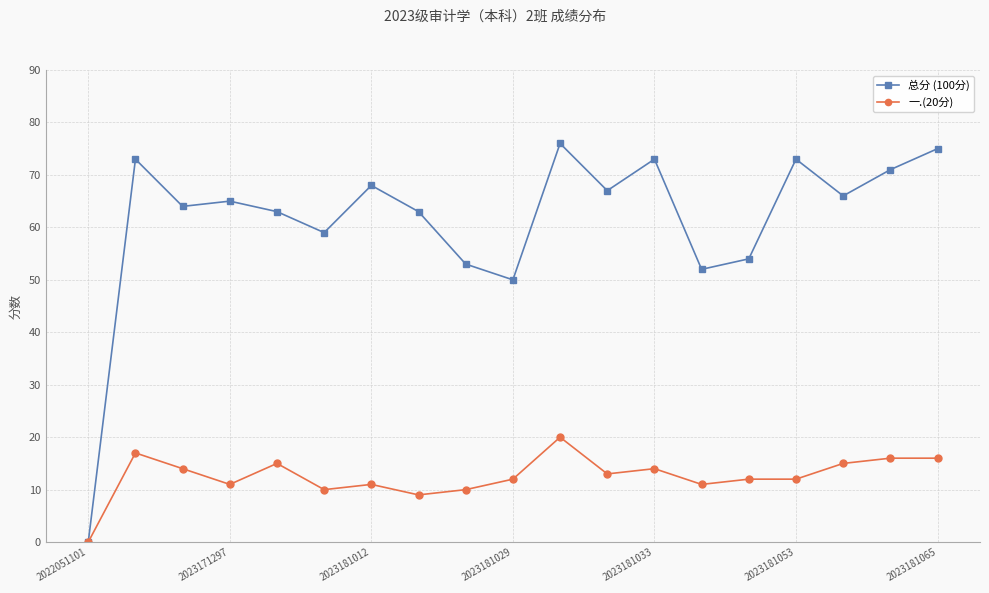

Which series has the largest range (max minus min)?

总分 (100分)